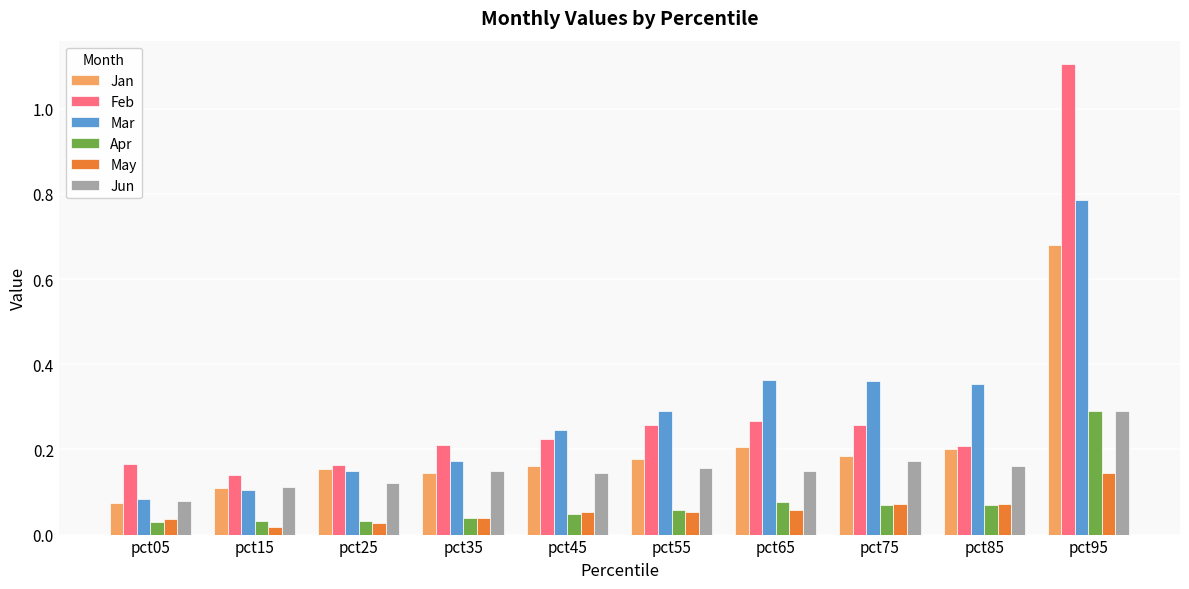

At which category is the sum across all series the highest?

pct95